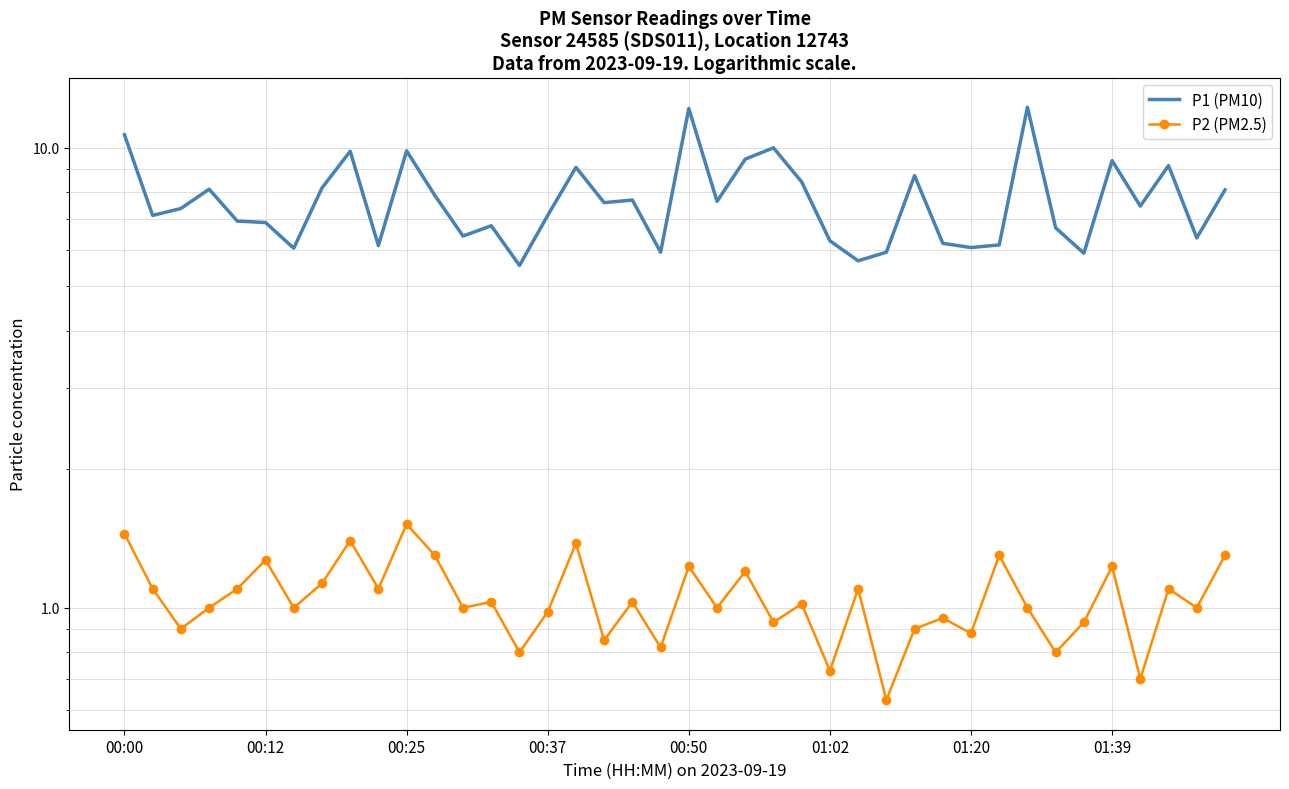

True or false: P2 (PM2.5) and P1 (PM10) intersect in this chart.

False